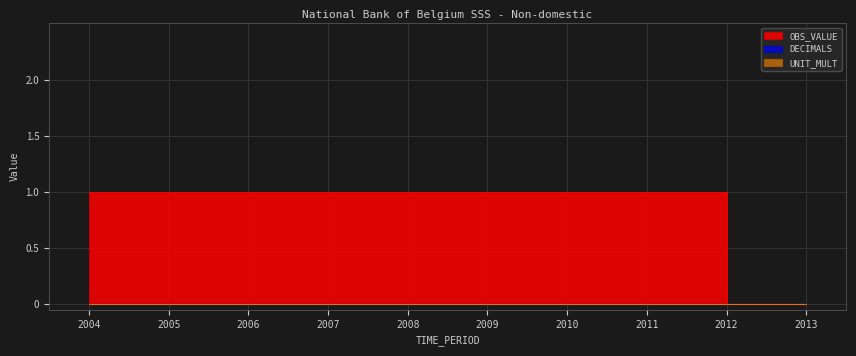

What is the maximum value shown in the chart?

1